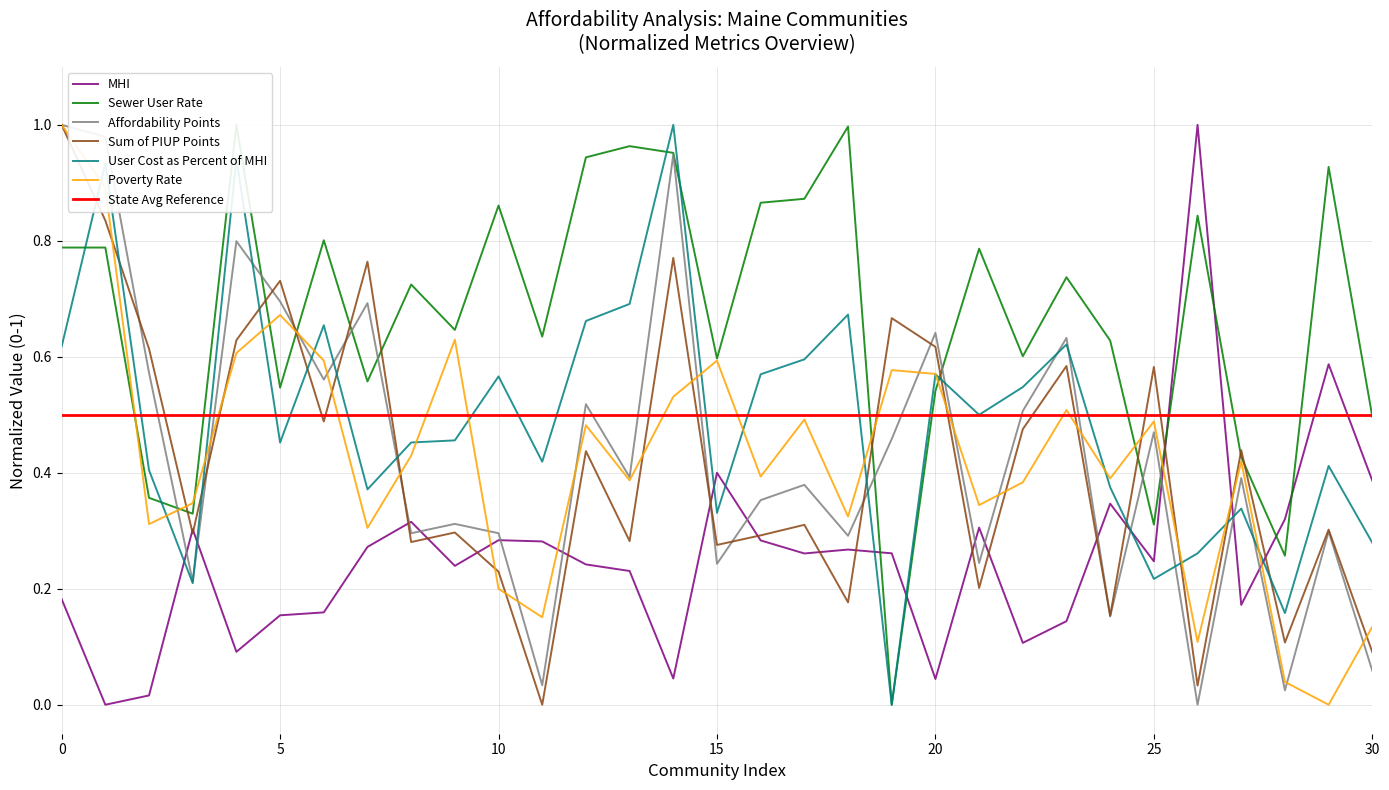

True or false: Poverty Rate has a value of 0.3 at 20.

False